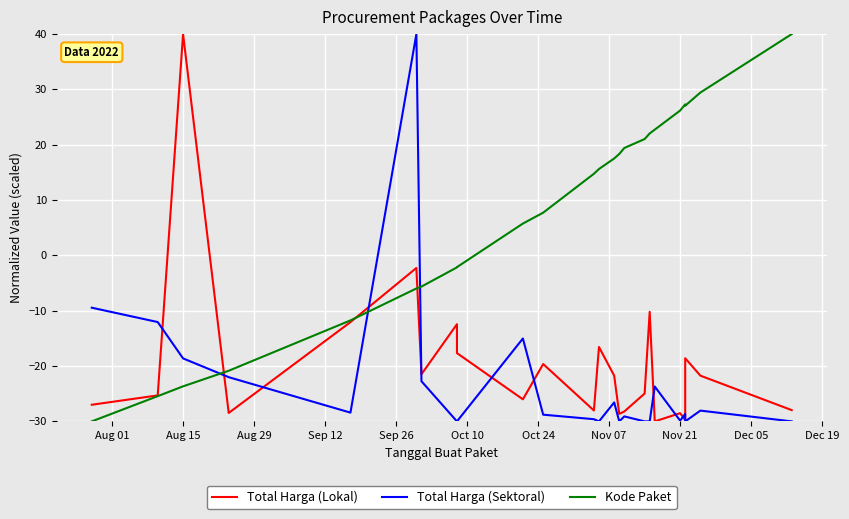

What is the sum of all Kode Paket values?

187.3